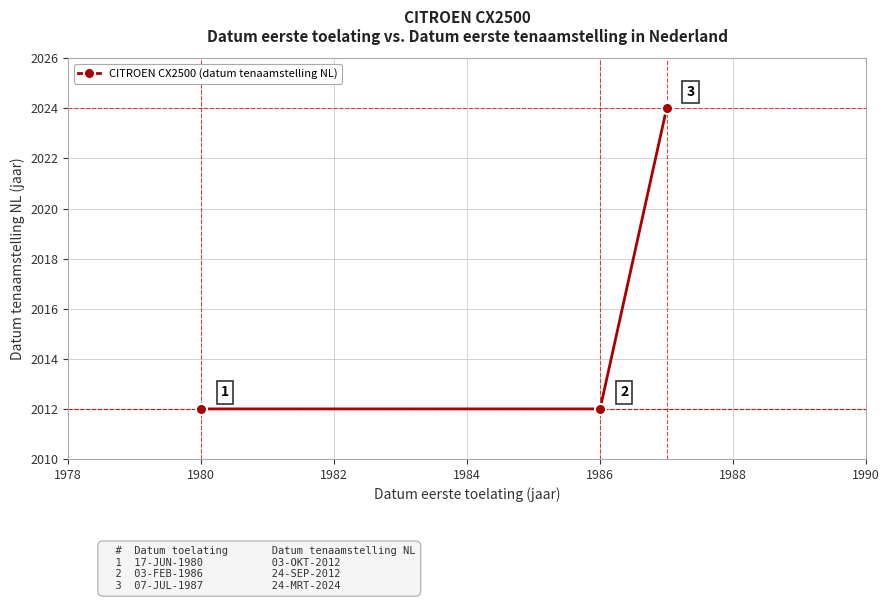

Reading left to right, extract all data points from this chart.

2012	2012	2024